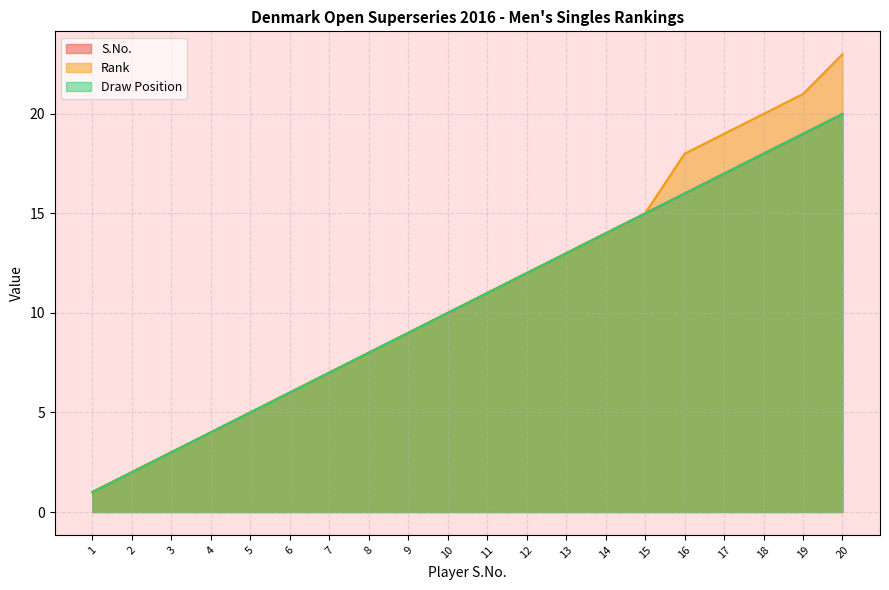

What is the difference between the maximum and minimum values in the Draw Position series?

19